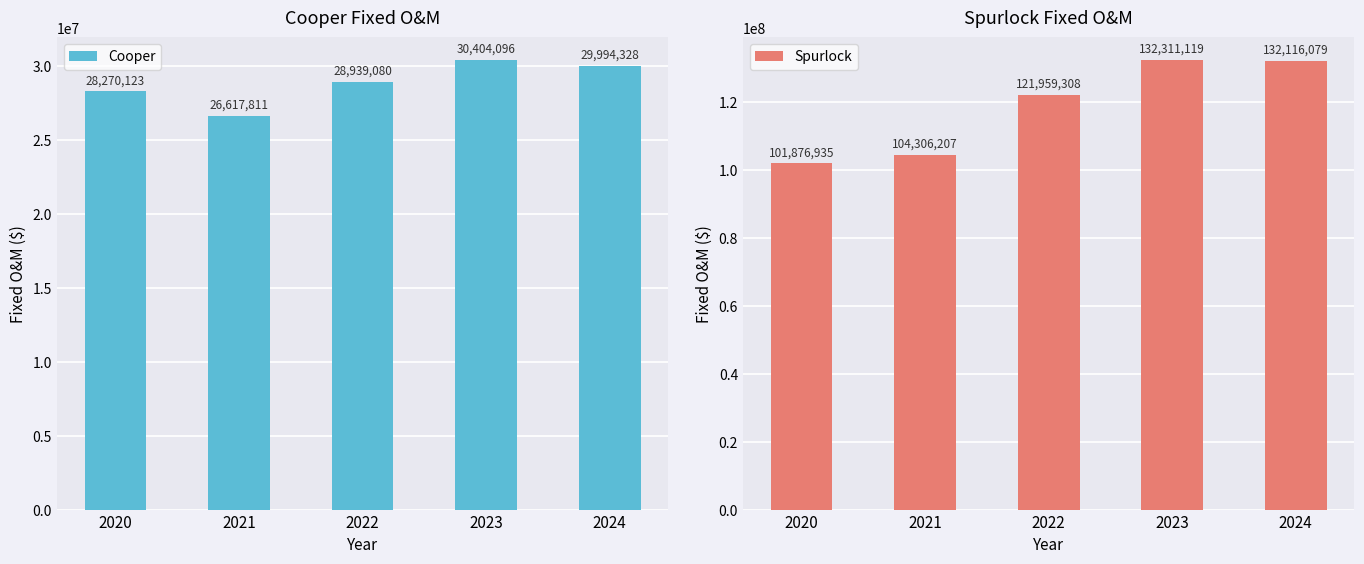

How many groups of bars are there?

5